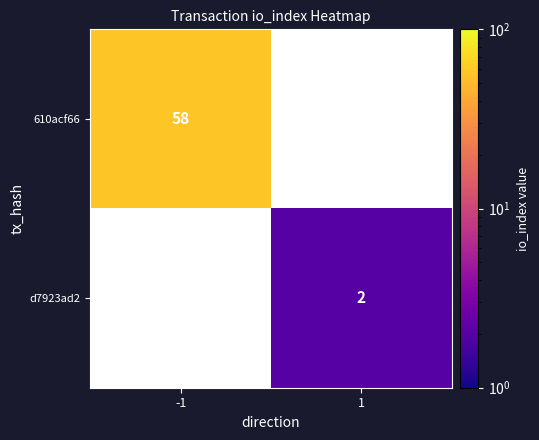

At which category does the chart reach its minimum across all series?

1